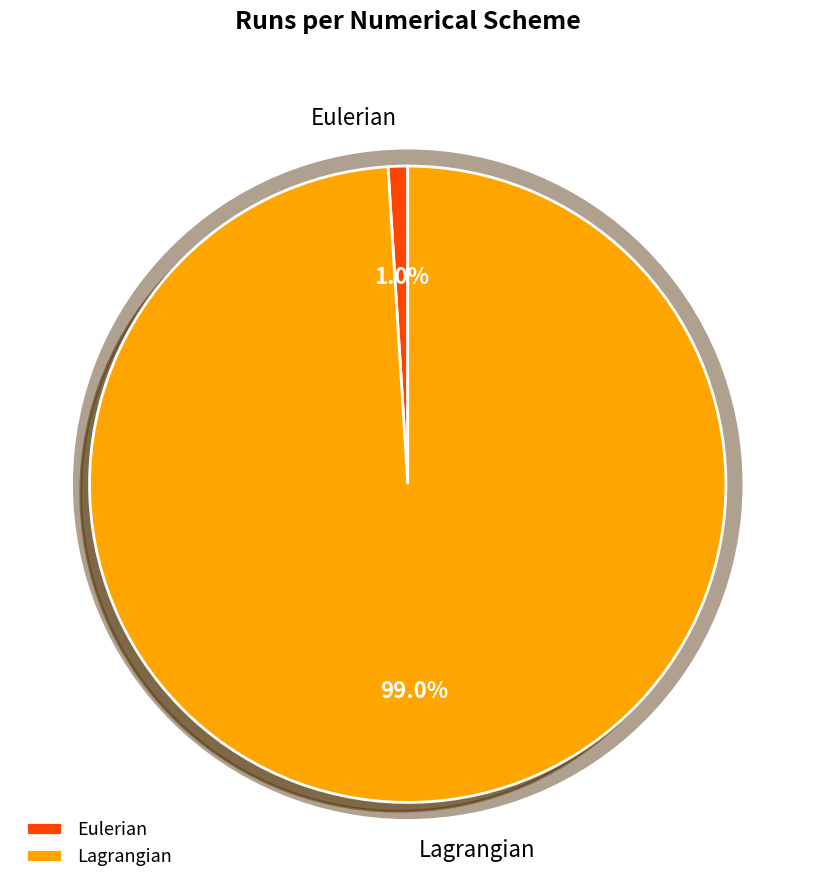

How many slices are in this pie chart?

2